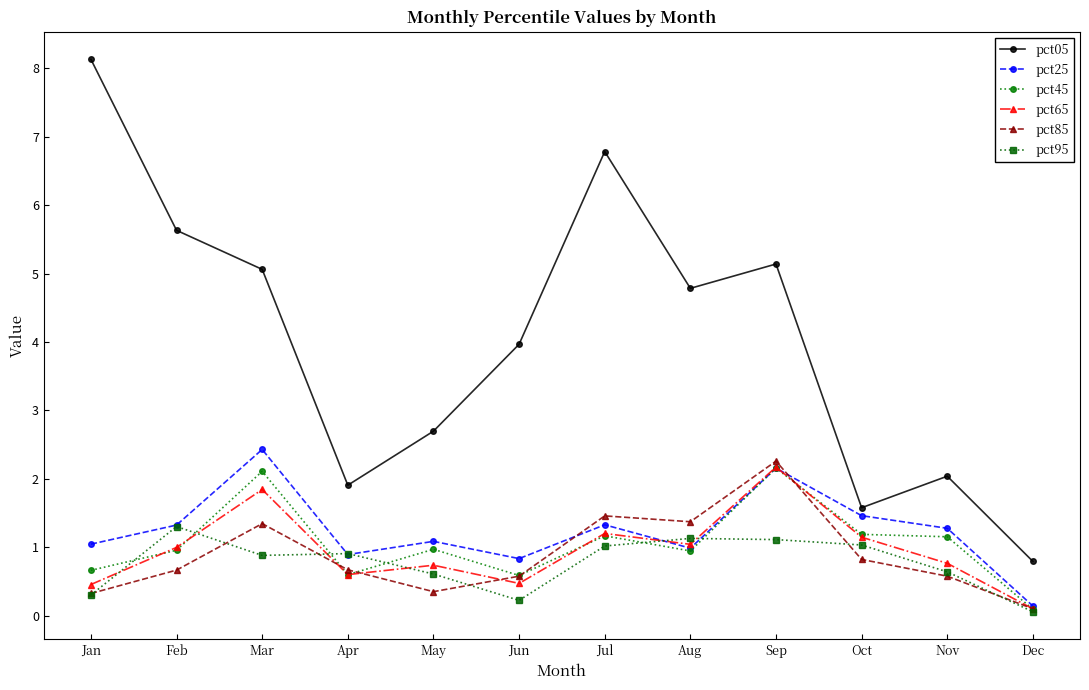

At which category is the sum across all series the highest?

Sep